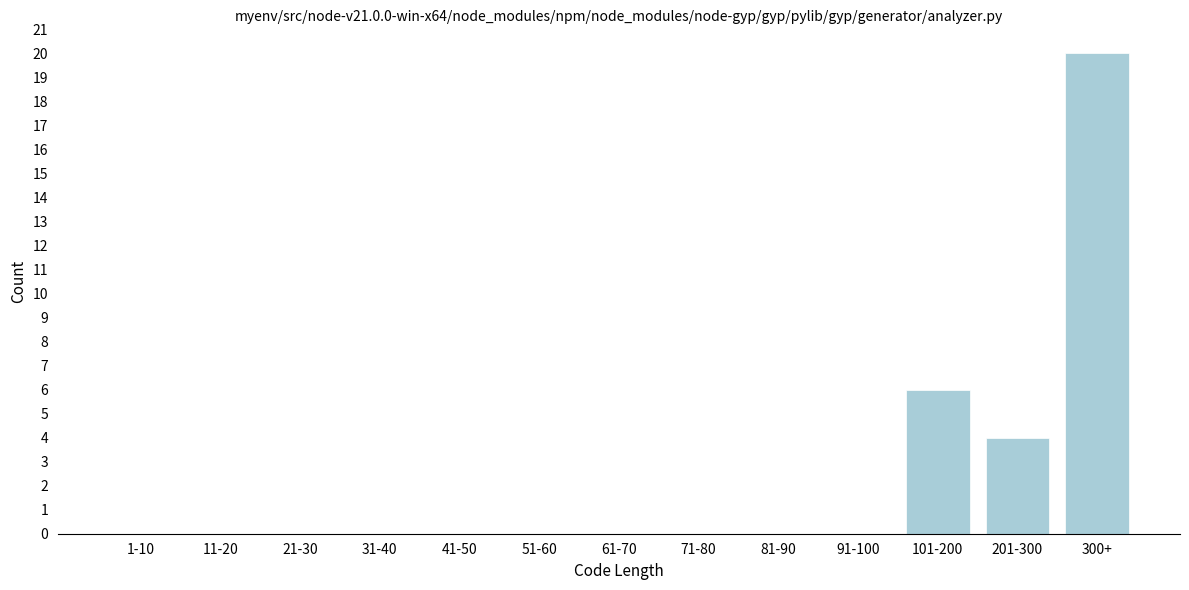

Reading left to right, transcribe all the data shown in this chart.

1-10=0	11-20=0	21-30=0	31-40=0	41-50=0	51-60=0	61-70=0	71-80=0	81-90=0	91-100=0	101-200=6	201-300=4	300+=20